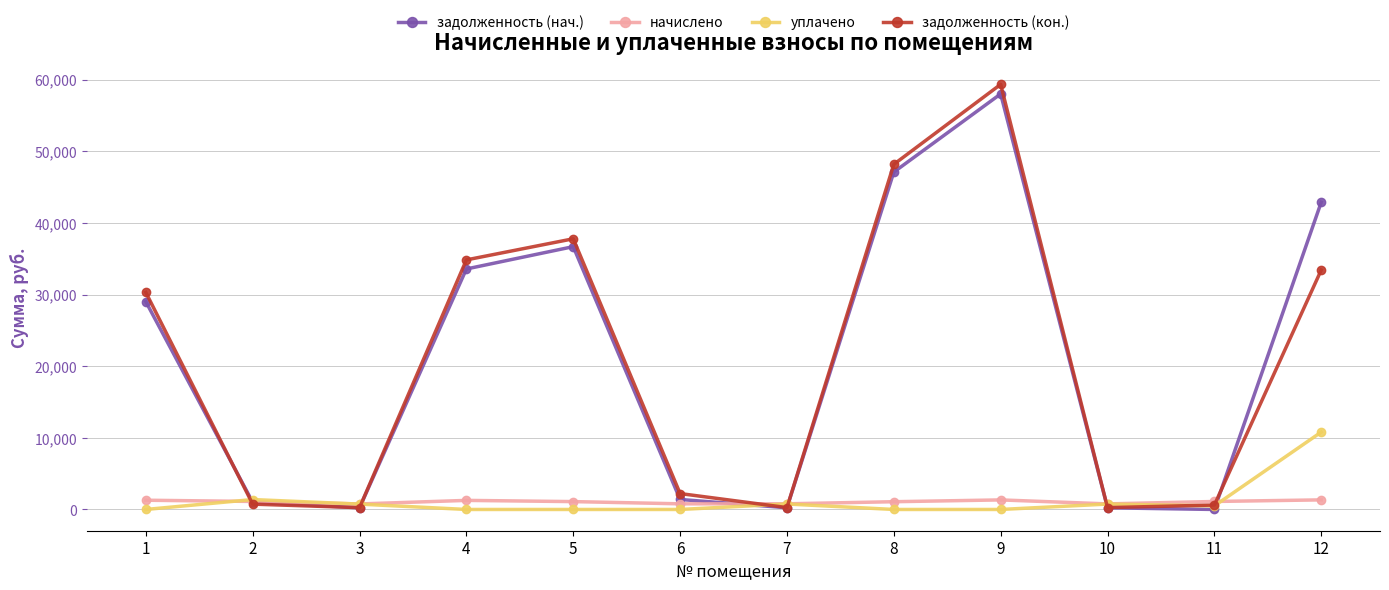

Count the number of categories in the chart.

12